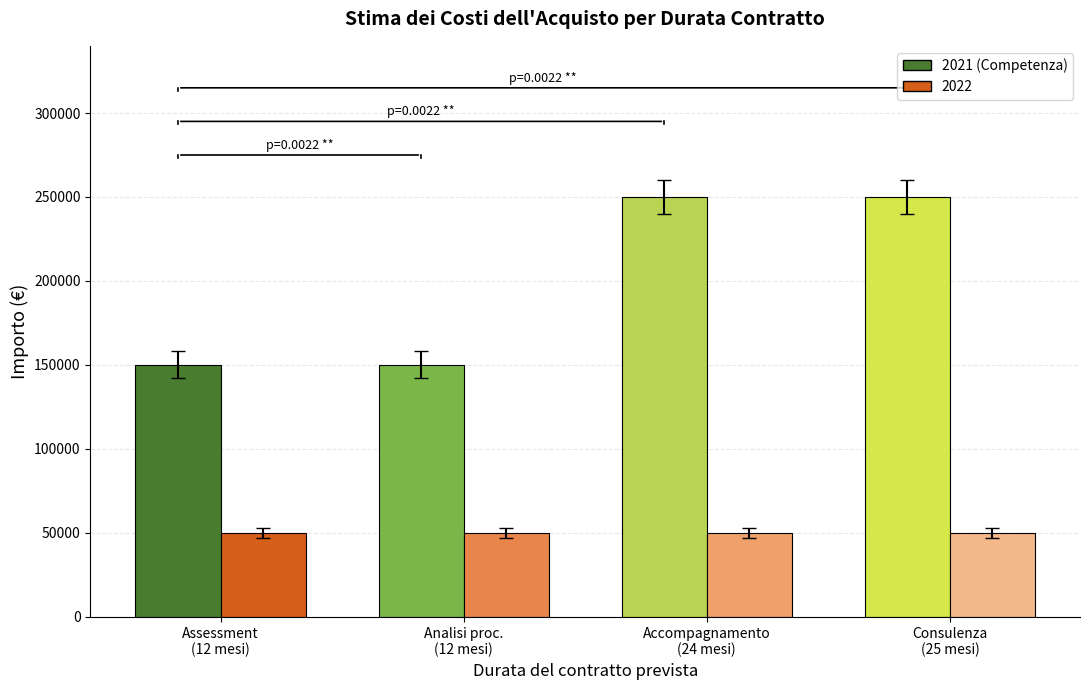

What is the sum of all 2021 (Competenza) values?

800000